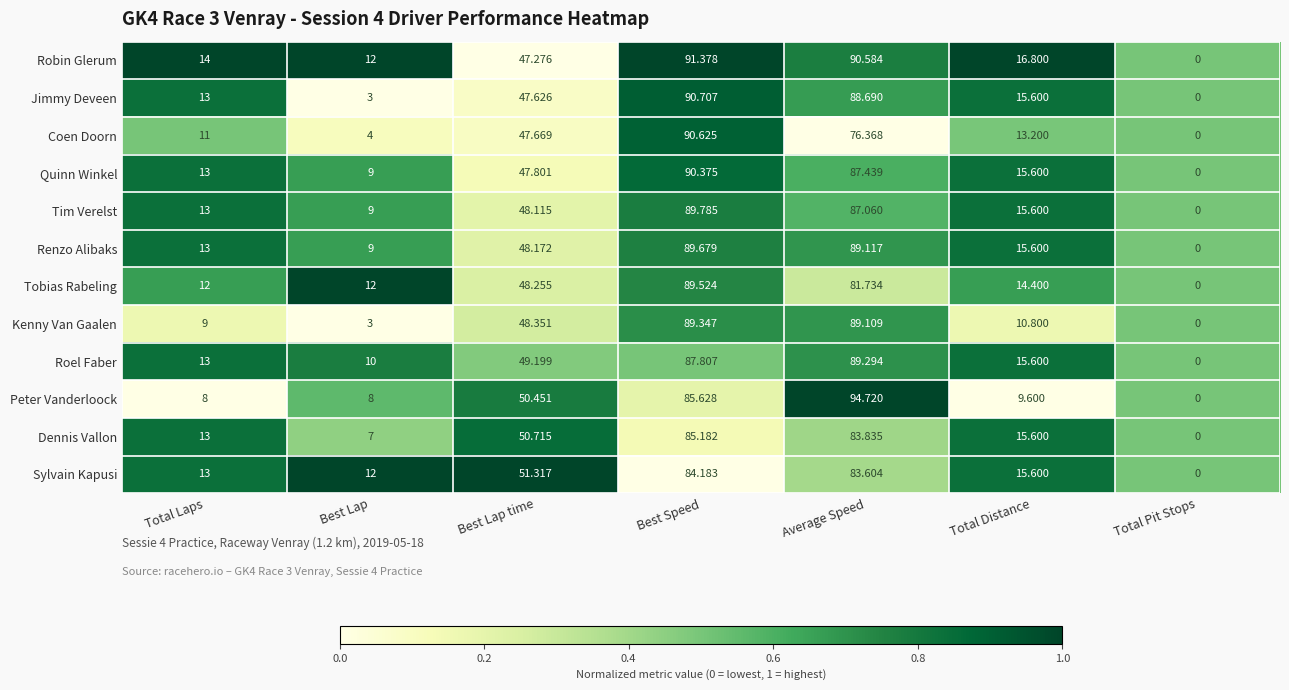

Which series has the widest spread of values?

Peter Vanderloock